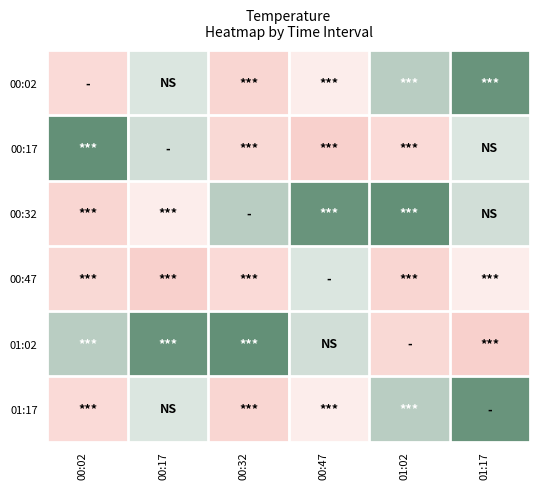

What is the spread (max minus min) of values at 00:17?

0.6